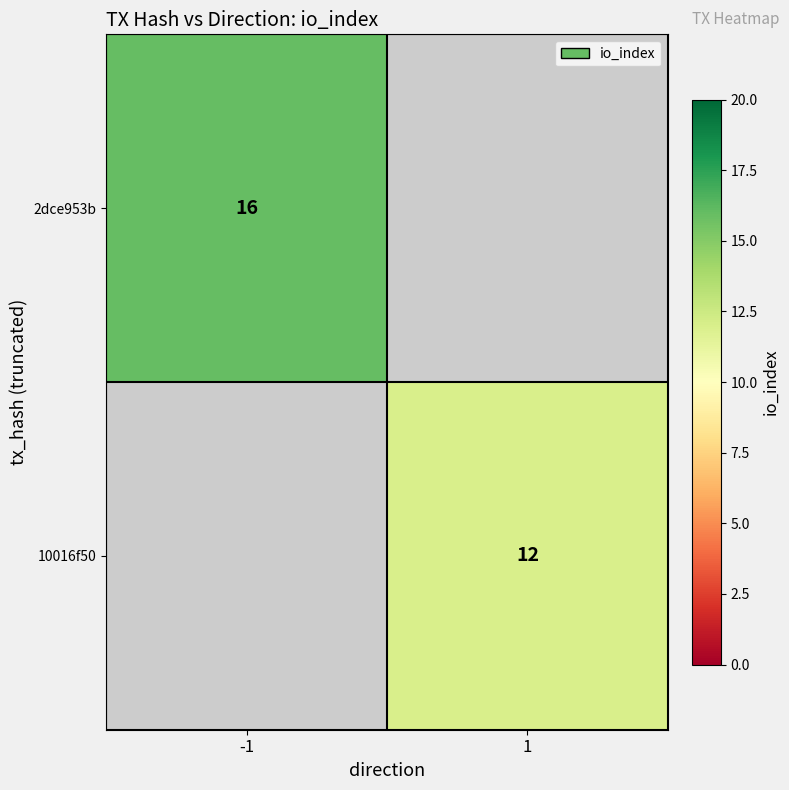

True or false: 10016f50 has a value of 8 at 1.

False